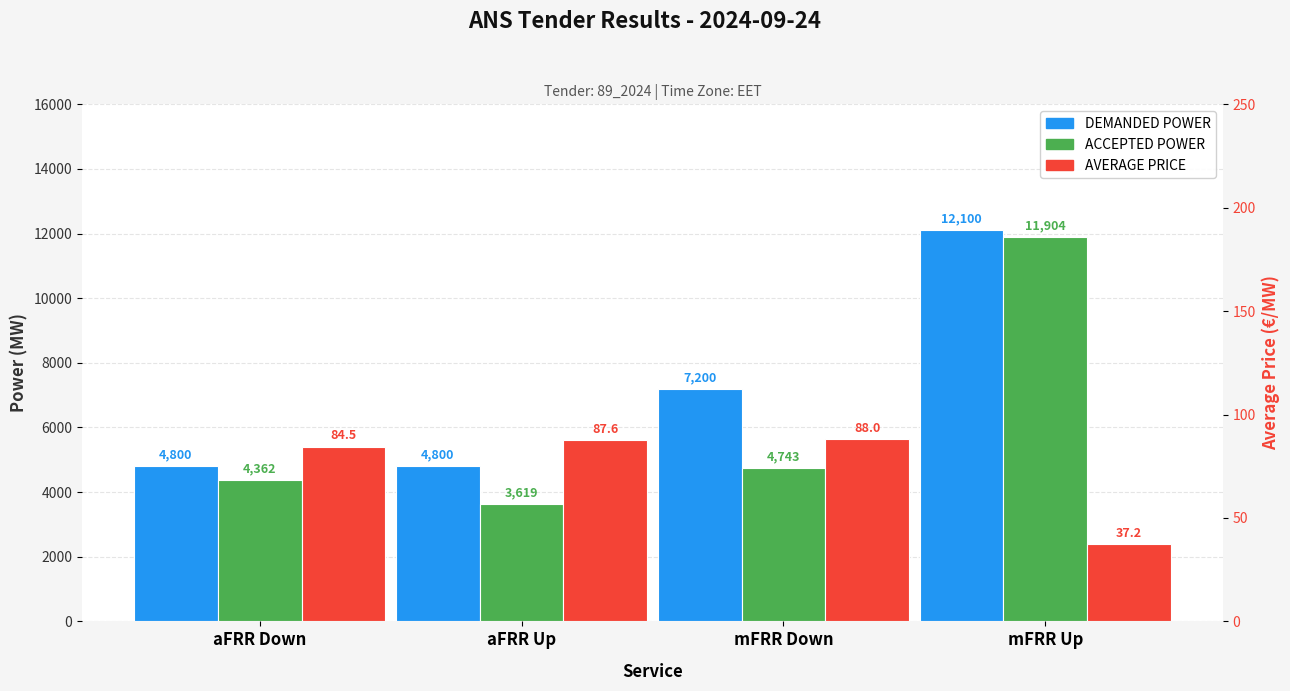

What is the minimum value shown in the chart?

37.2